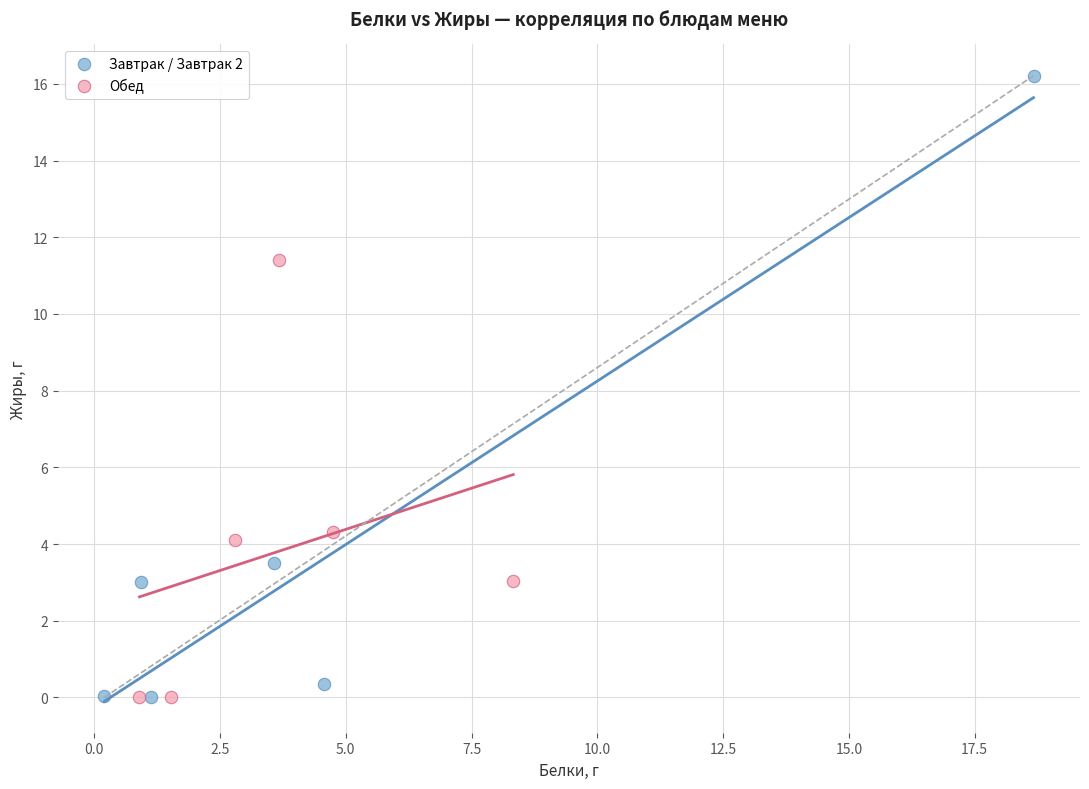

Which series contains the highest Y value?

Завтрак / Завтрак 2